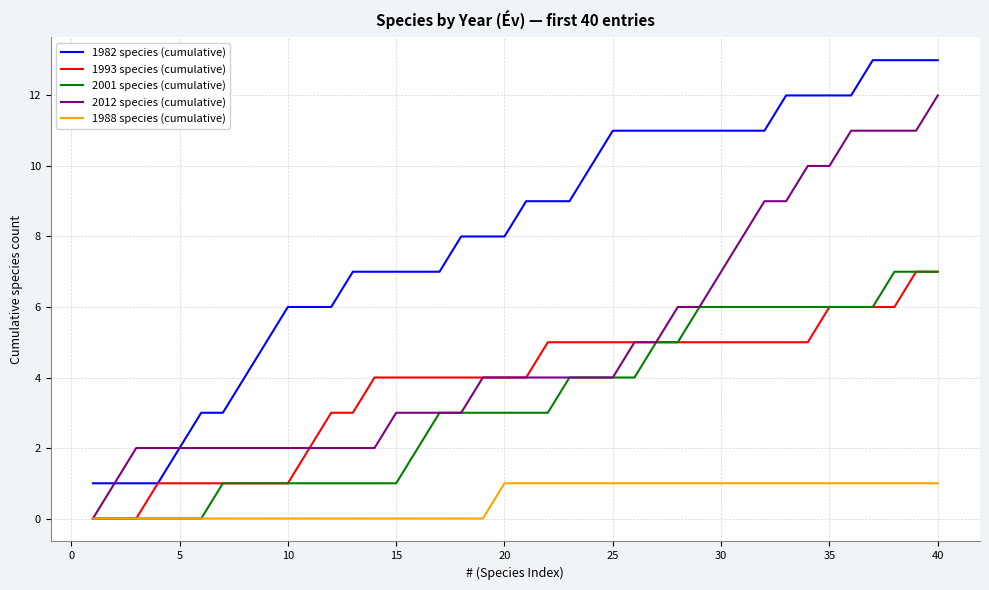

True or false: 2001 species (cumulative) and 1982 species (cumulative) cross at least once.

False